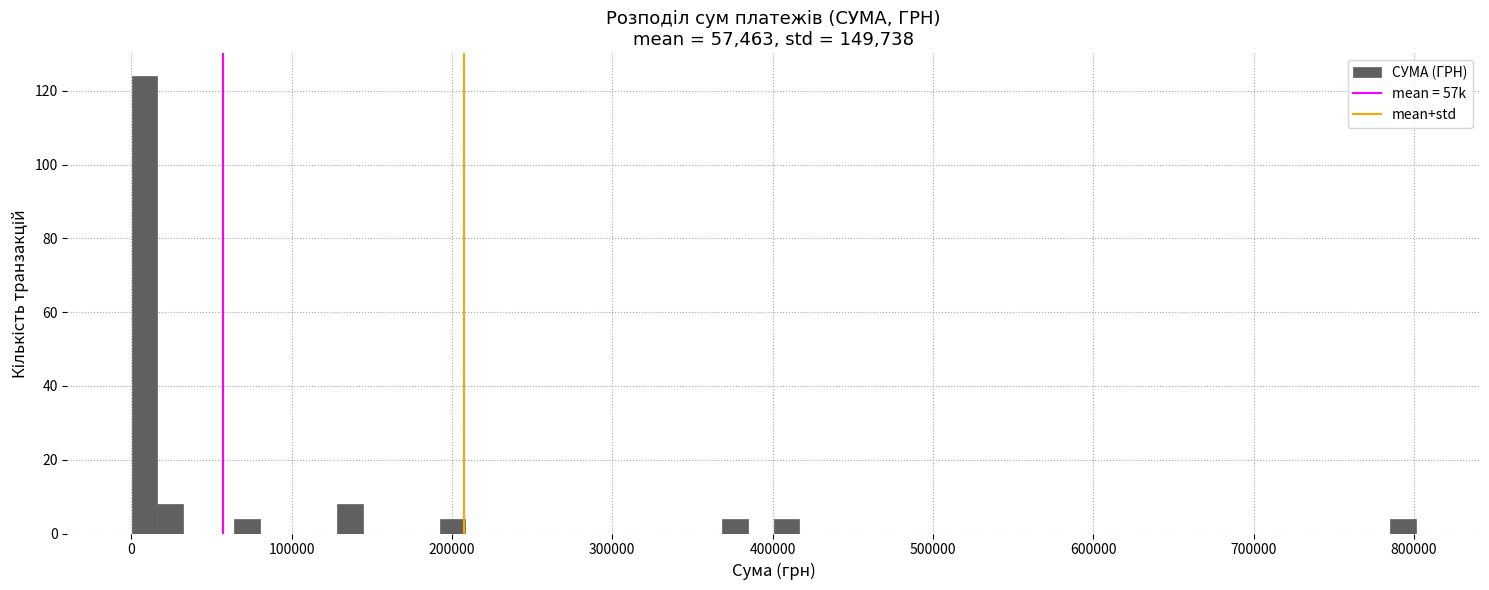

Read against the x-axis, roughly where is the centre of the tallest bar?

10000